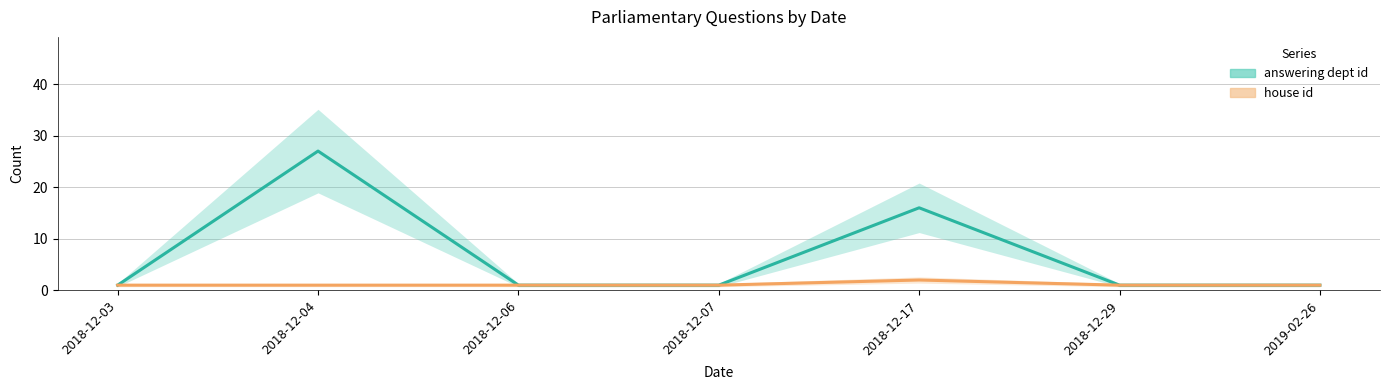

What is the average value of the answering dept id series?

7